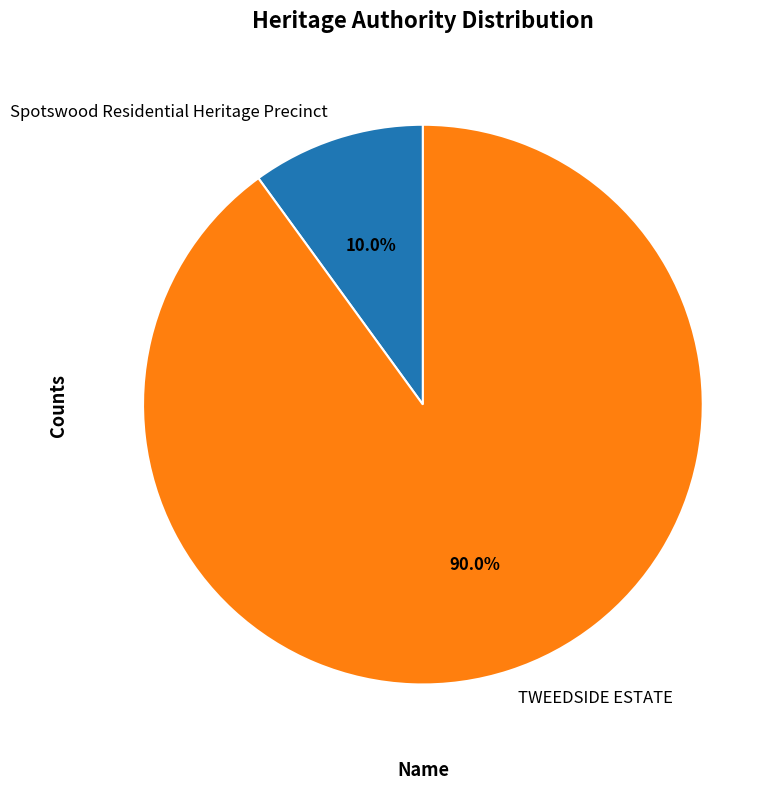

What is the ratio of the value at TWEEDSIDE ESTATE to the value at Spotswood Residential Heritage Precinct?

9.0